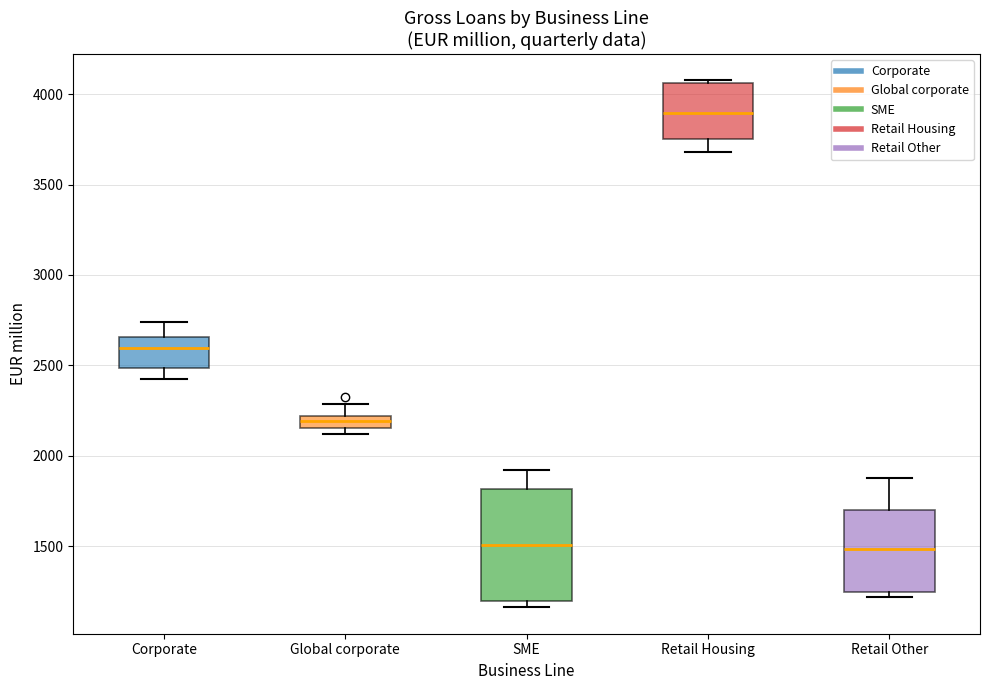

Which box is the tallest, from its lower edge to its upper edge?

SME